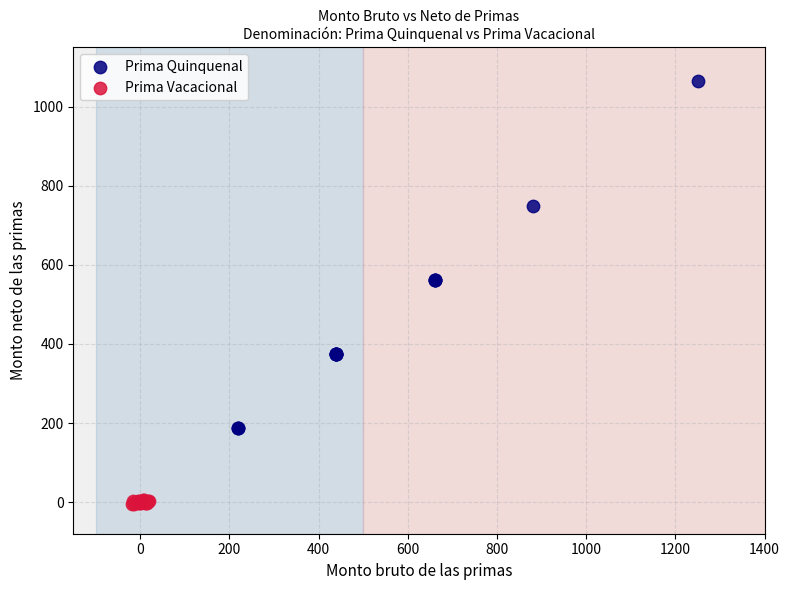

Which series contains the highest Y value?

Prima Quinquenal